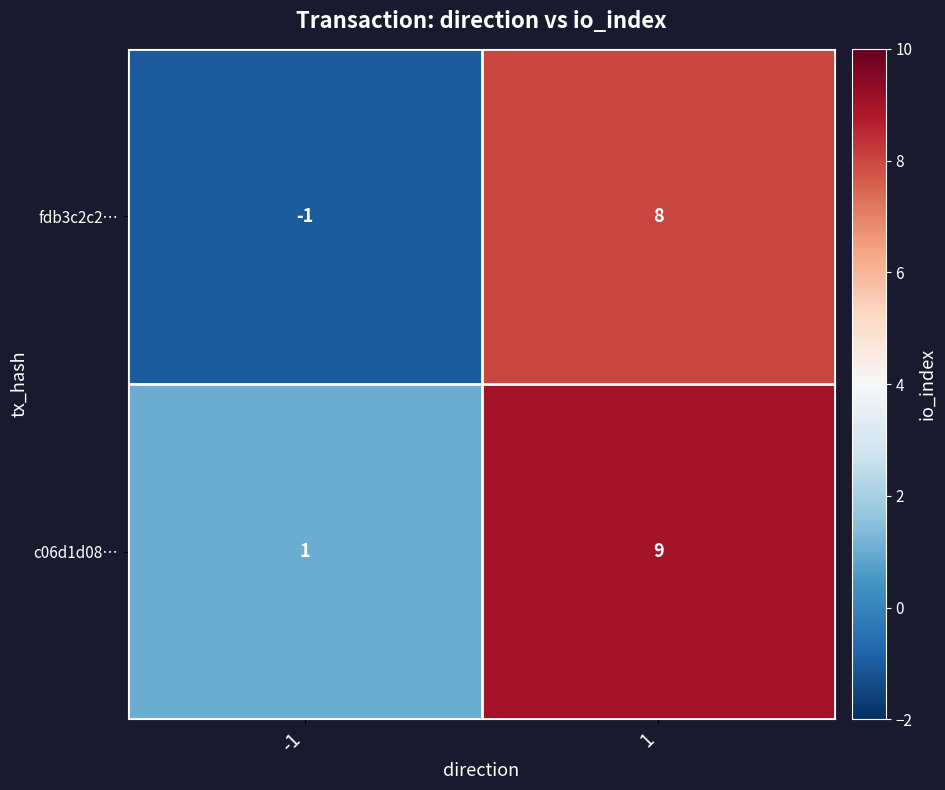

Which series has the largest range (max minus min)?

fdb3c2c2…